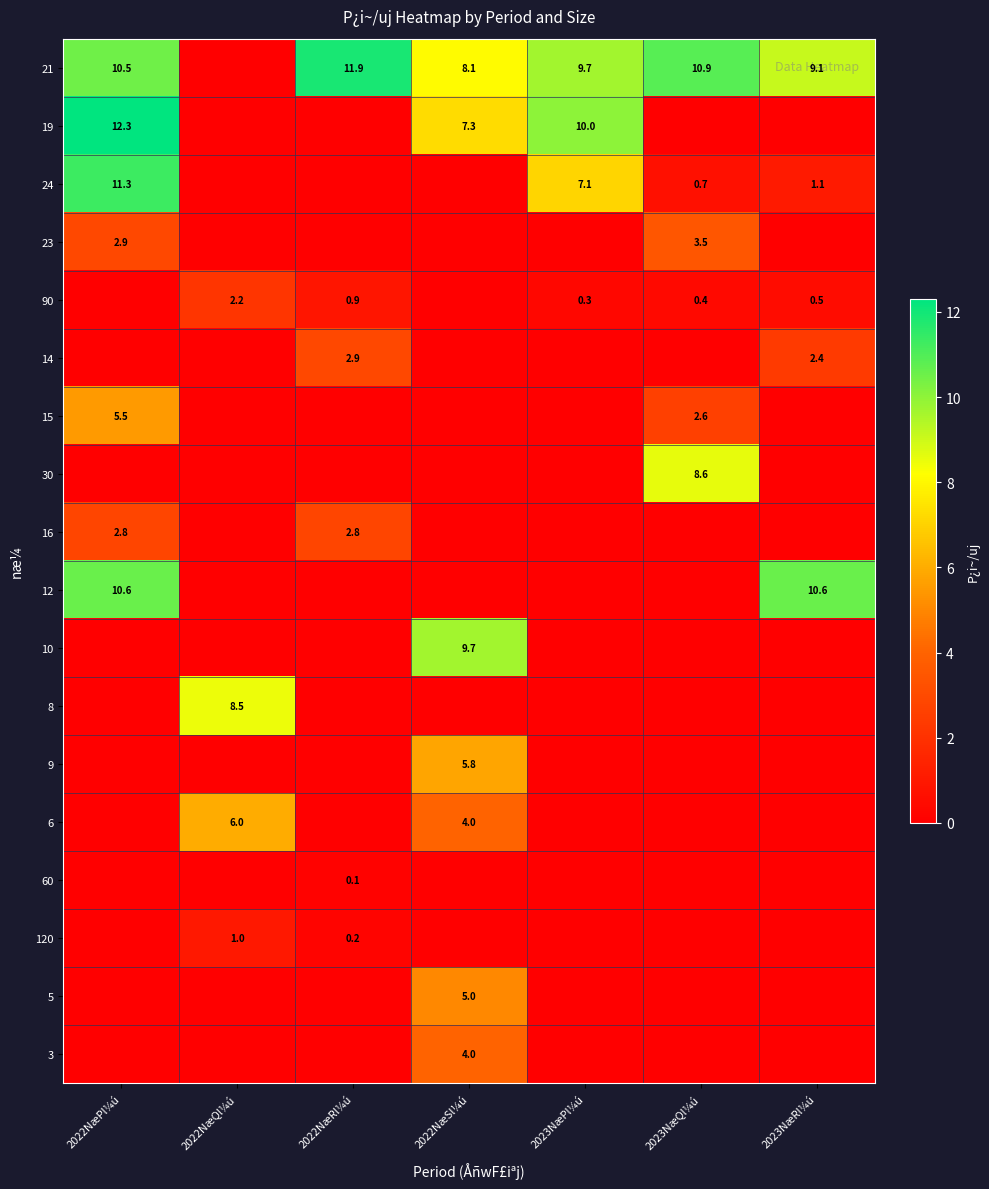

True or false: 5 has a value of 5.0 at 2022NæSl¼ú.

True